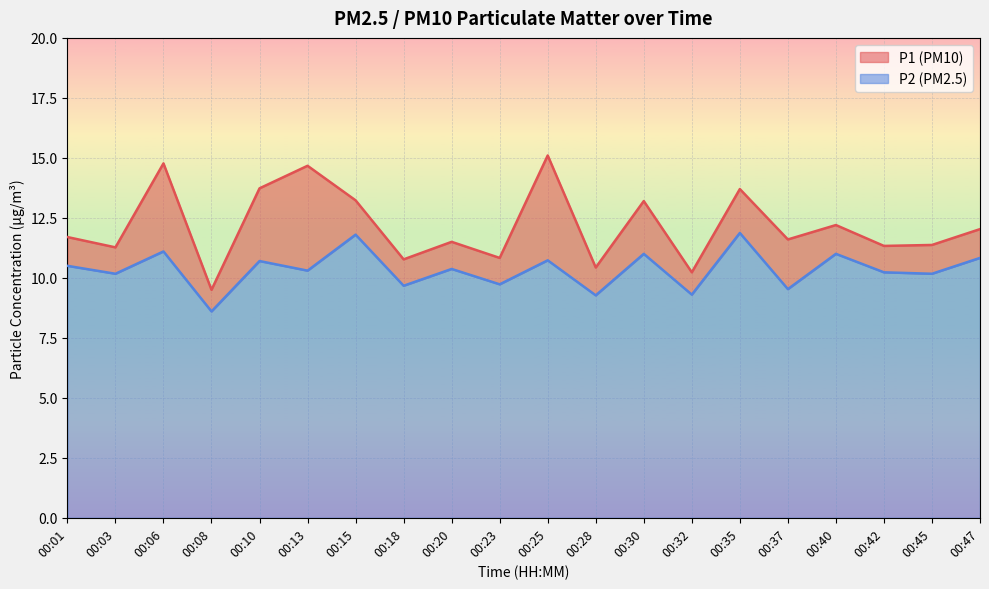

At 00:20, list the series in order from smallest to largest.

P2, P1